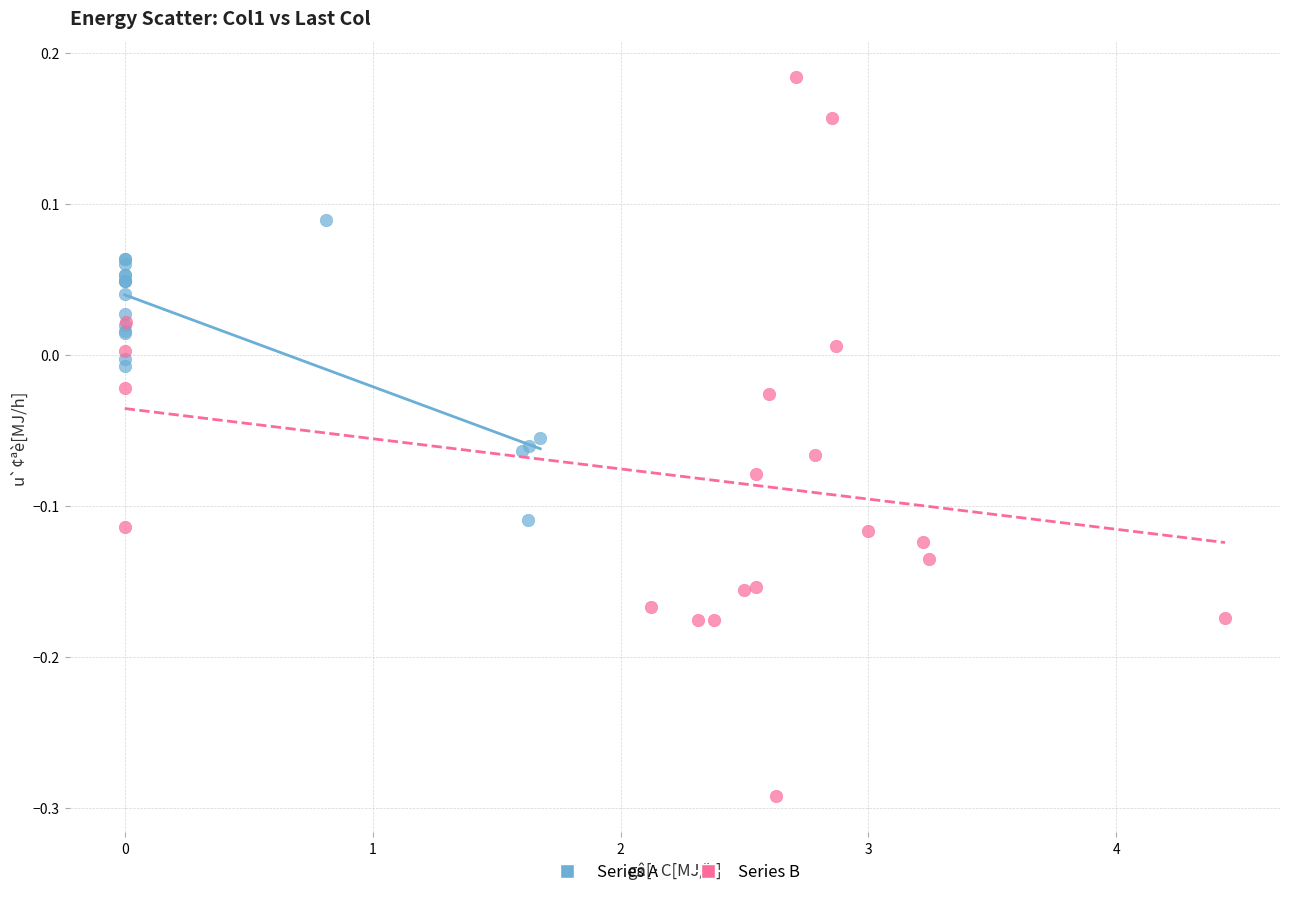

Which series reaches the minimum Y coordinate?

Series B